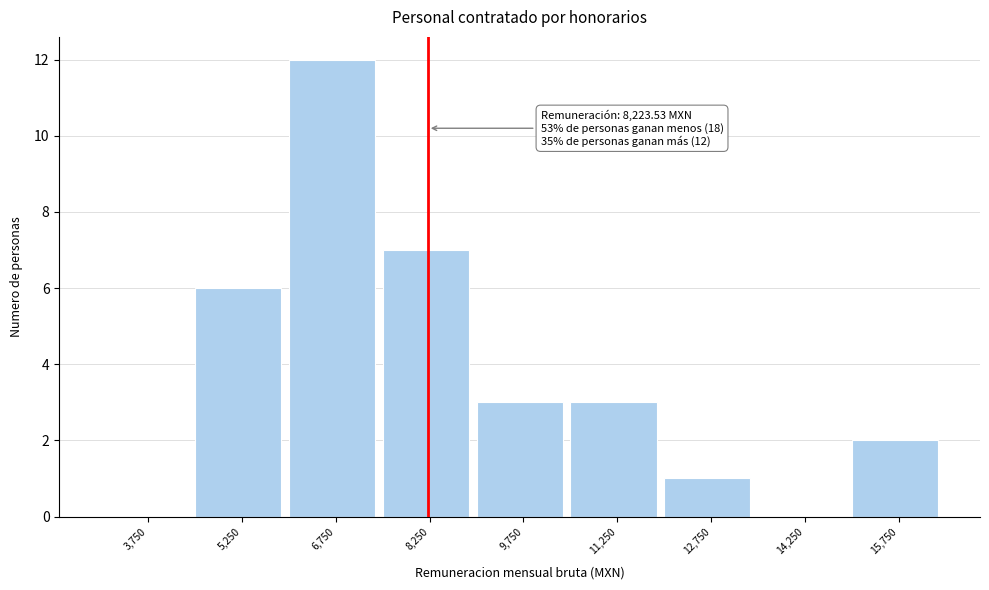

Which range on the x-axis has the tallest bar?

6000 to 7500